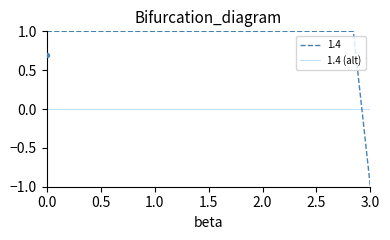

After their last crossing, which series has the higher values: 1.4 (alt) or 1.4?

1.4 (alt)